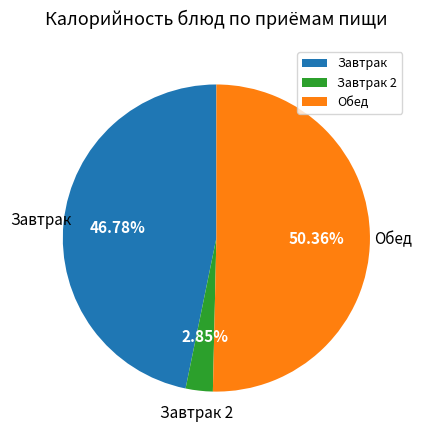

What is the majority slice?

Обед